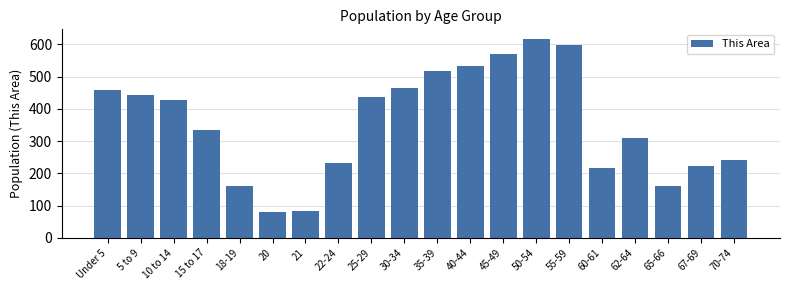

Reading right to left, transcribe all the data shown in this chart.

242	222	162	310	217	598	616	571	532	519	466	438	233	84	80	162	336	429	442	459